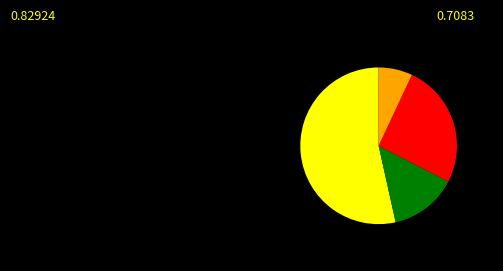

Is there any slice that represents more than half of the pie?

Yes